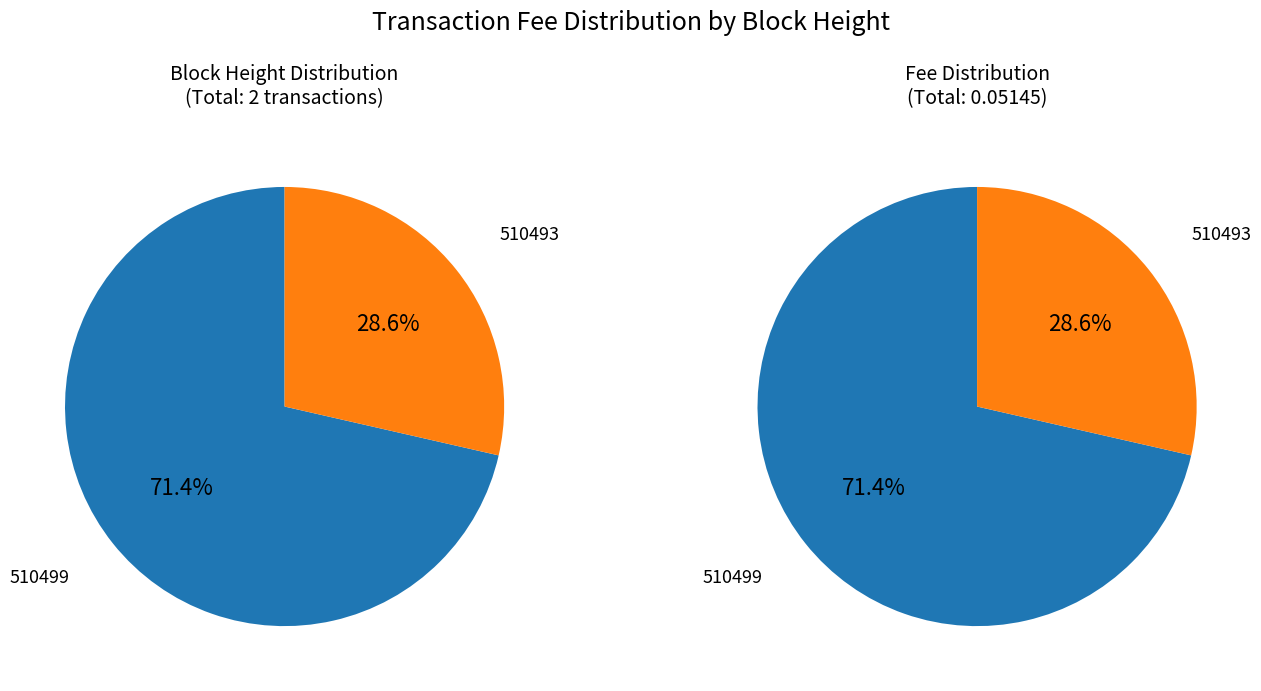

To the nearest percent, what percentage of the pie is 510493?

29%